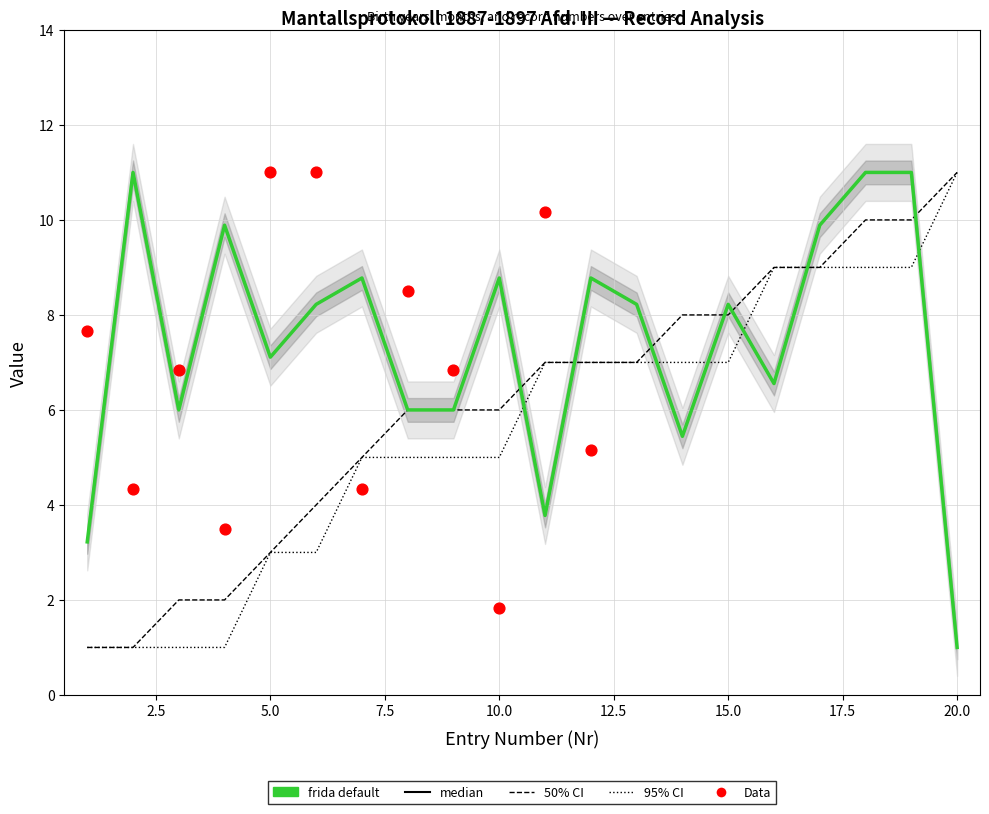

At which category is the sum across all series the highest?

18